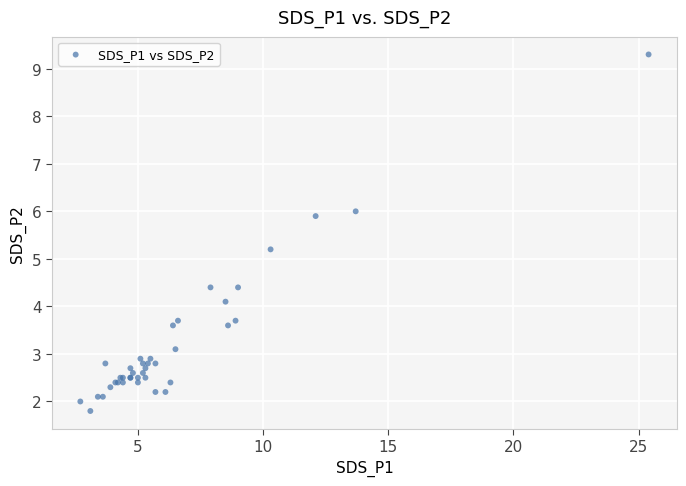

What Y value in the scatter plot is closest to 5?

5.2